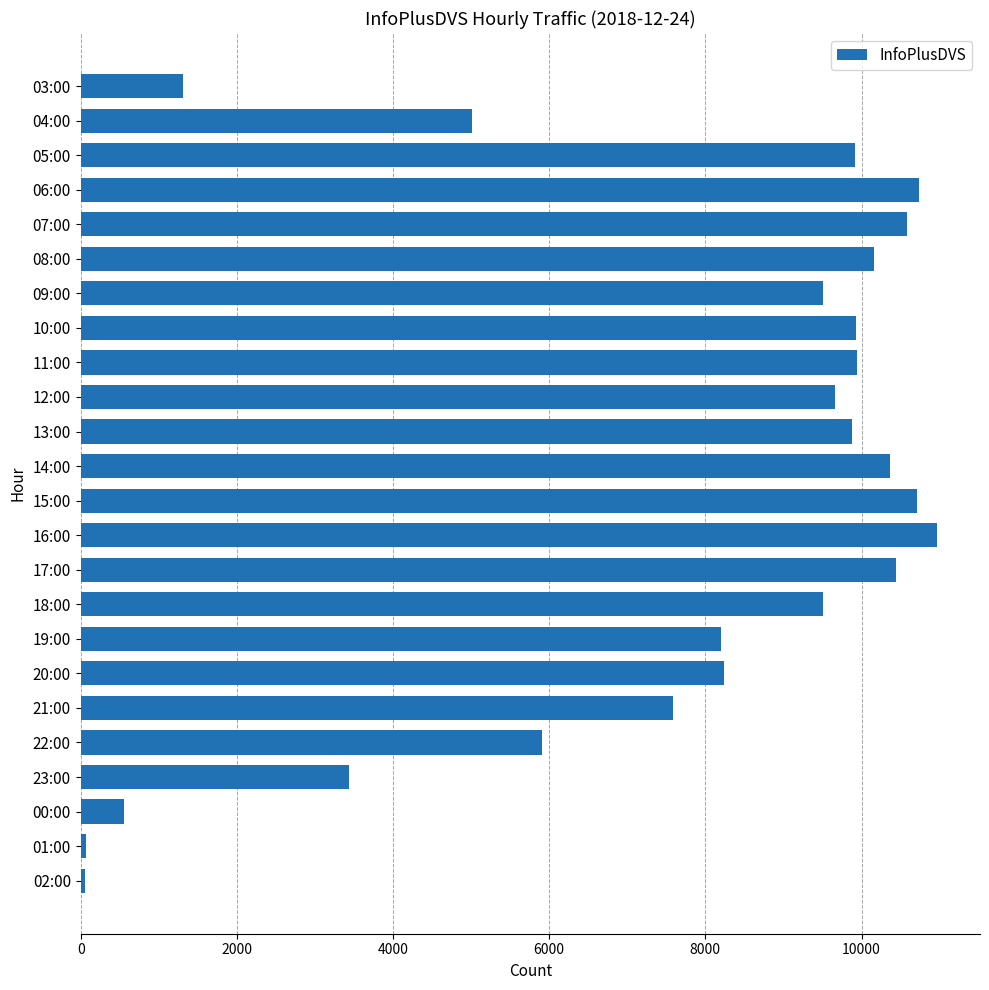

Is it true that the value at 10:00 is 9925?

True